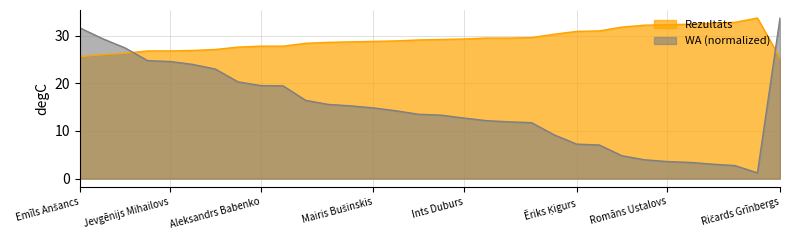

What is the difference between the highest and lowest values at Jevgēnijs Mihailovs?

2.2